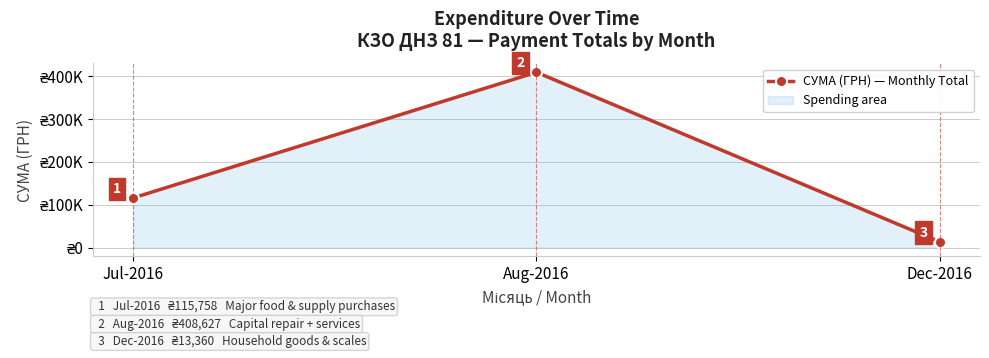

List the labels in order of value, smallest first.

Dec-2016, Jul-2016, Aug-2016